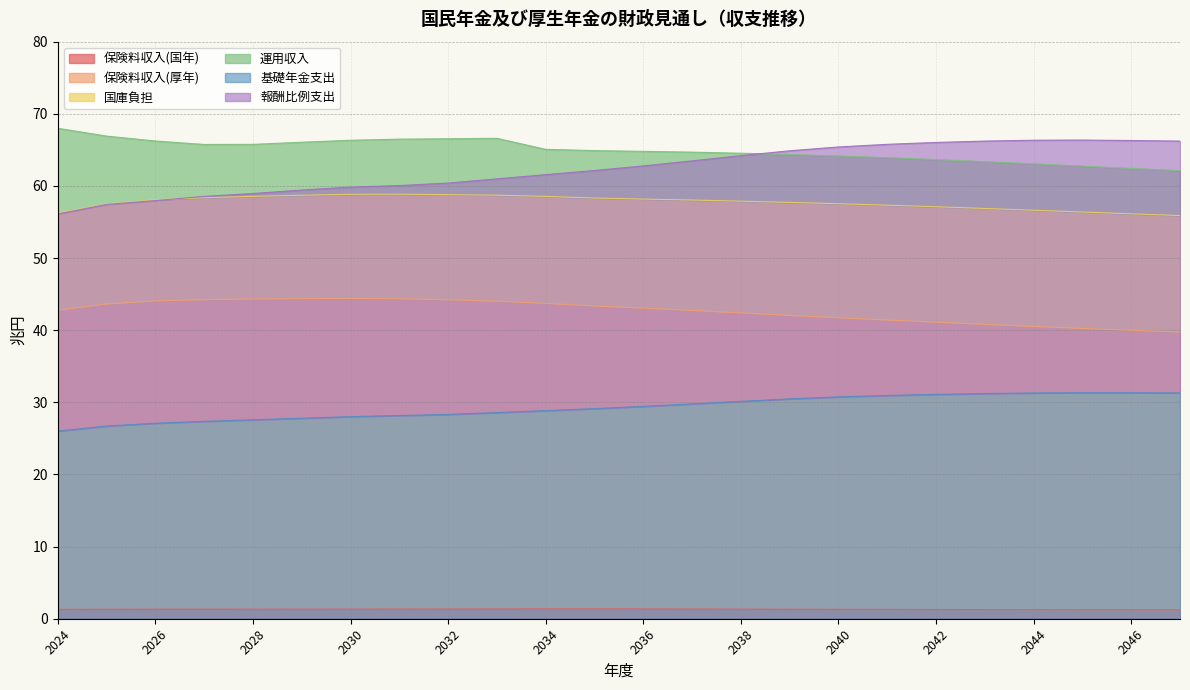

Where does the 保険料収入(厚年) series first go above 43?

2025